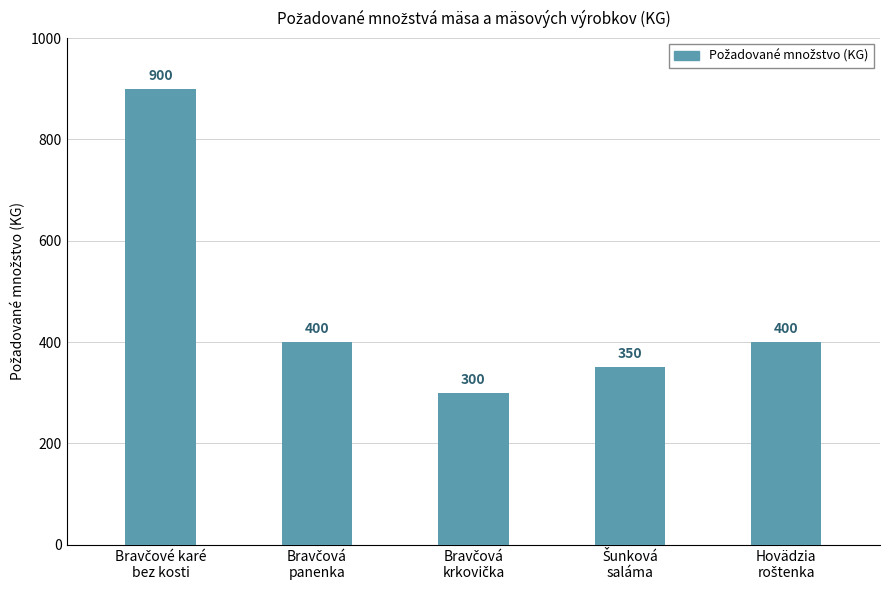

What is the maximum value shown in the chart?

900